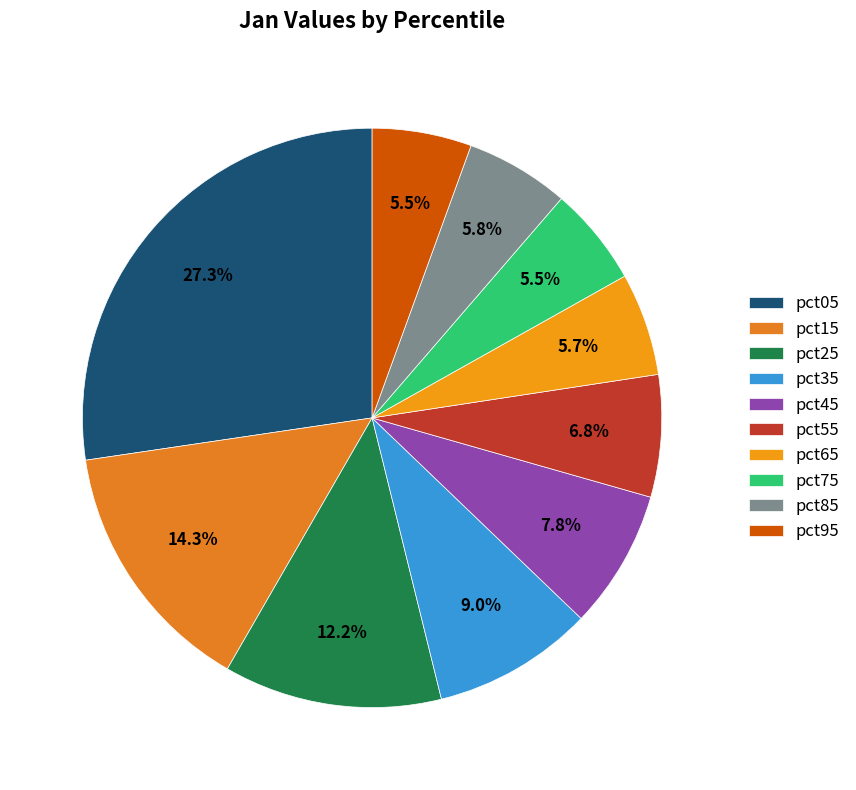

To the nearest percent, what percentage of the pie is pct05?

27%